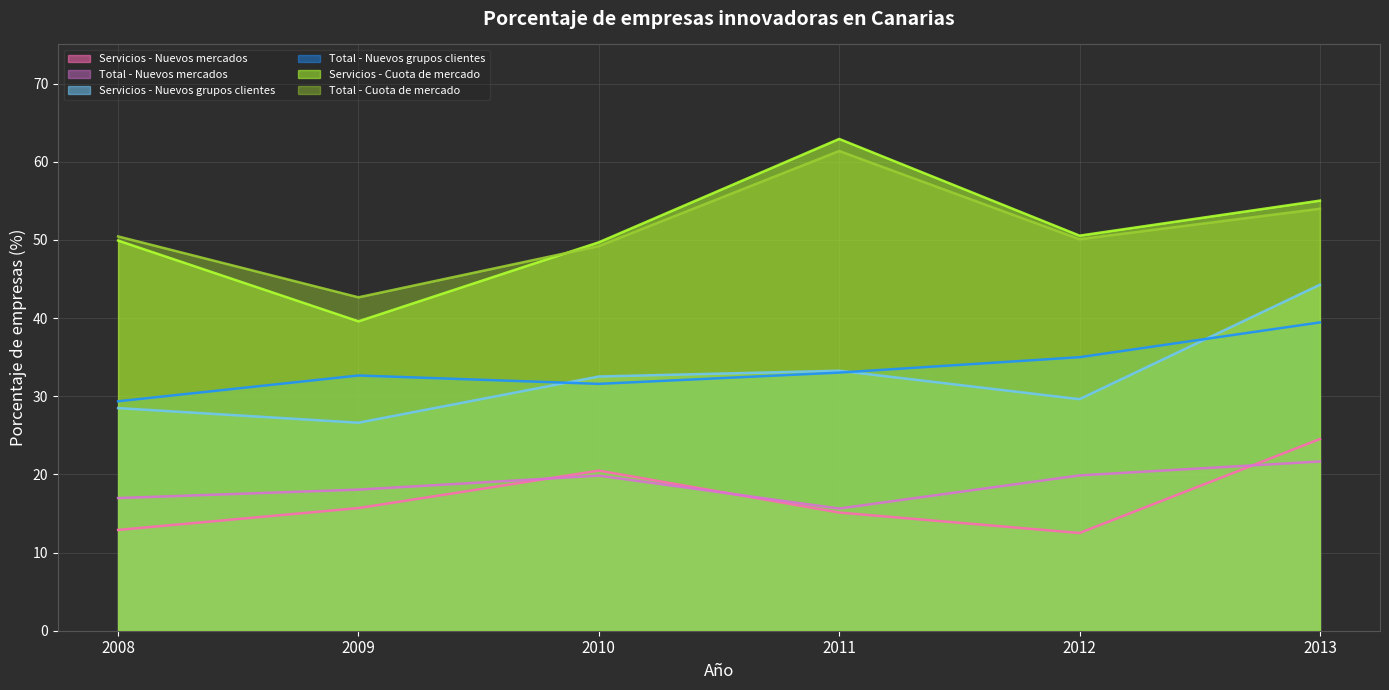

Reading left to right, list all the values displayed in this chart.

Servicios - Nuevos mercados: 2008=12.9	2009=15.7	2010=20.5	2011=15.1	2012=12.5	2013=24.5
Total - Nuevos mercados: 2008=17.0	2009=18.1	2010=19.8	2011=15.6	2012=19.9	2013=21.6
Servicios - Nuevos grupos clientes: 2008=28.5	2009=26.6	2010=32.5	2011=33.3	2012=29.6	2013=44.3
Total - Nuevos grupos clientes: 2008=29.4	2009=32.6	2010=31.6	2011=33.0	2012=35.0	2013=39.4
Servicios - Cuota de mercado: 2008=49.9	2009=39.6	2010=49.7	2011=62.9	2012=50.5	2013=55.0
Total - Cuota de mercado: 2008=50.4	2009=42.6	2010=49.2	2011=61.4	2012=50.1	2013=54.0